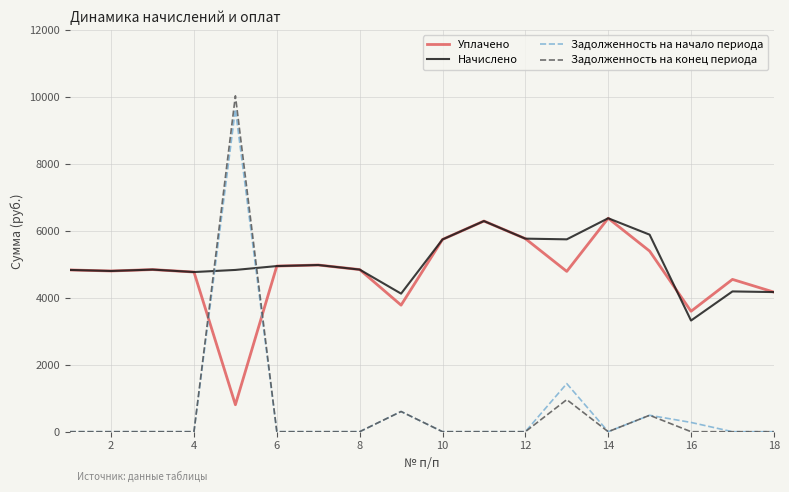

What are all the series names shown in the legend?

Уплачено, Начислено, Задолженность на начало периода, Задолженность на конец периода